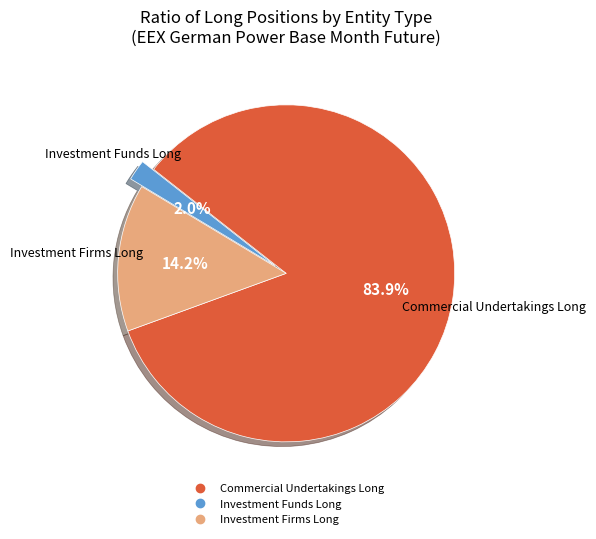

Do Investment Funds Long and Commercial Undertakings Long together represent more than half of the pie?

Yes